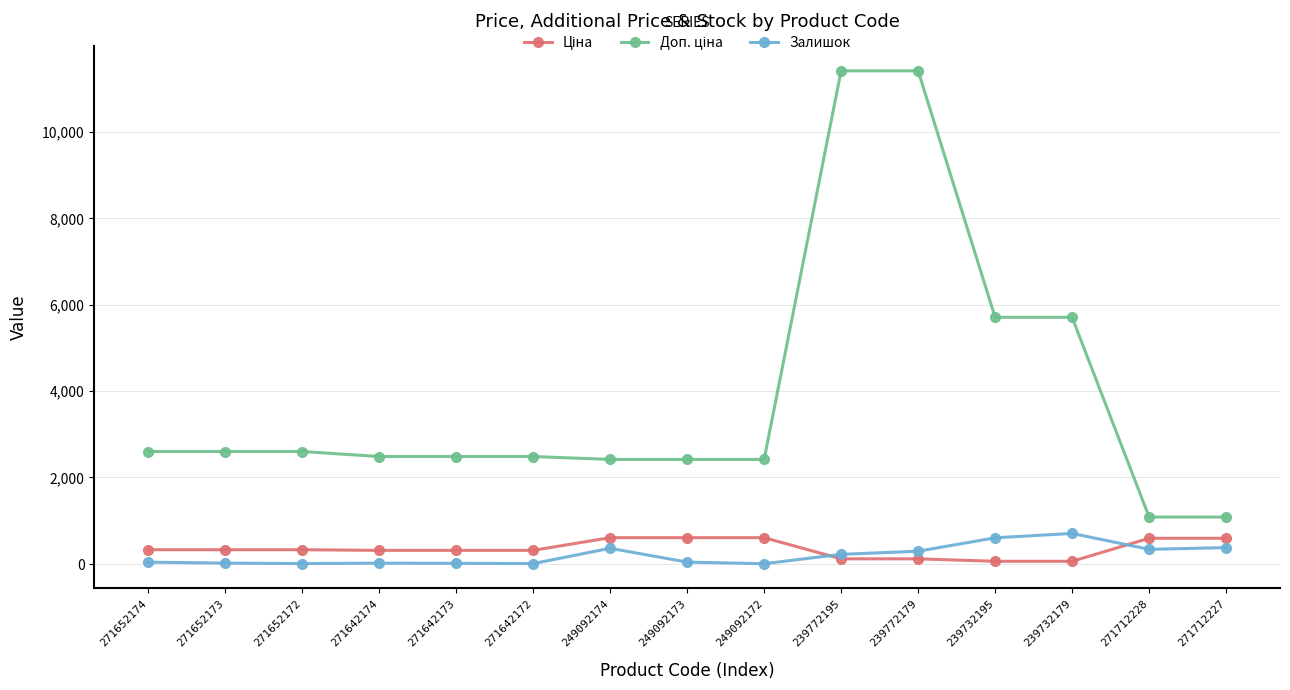

How many lines are shown in the chart?

3